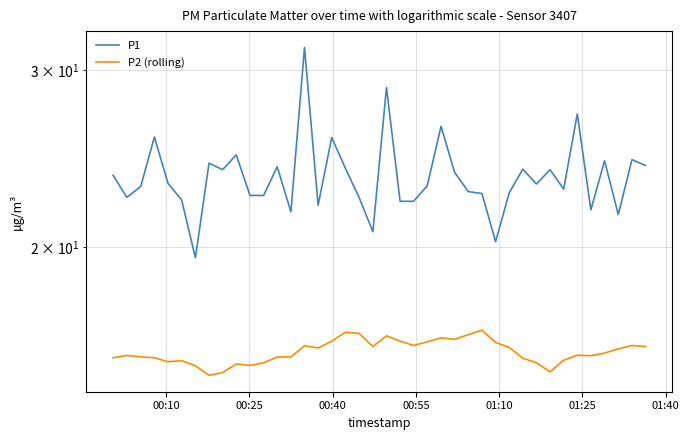

How many data points does each series have?

40